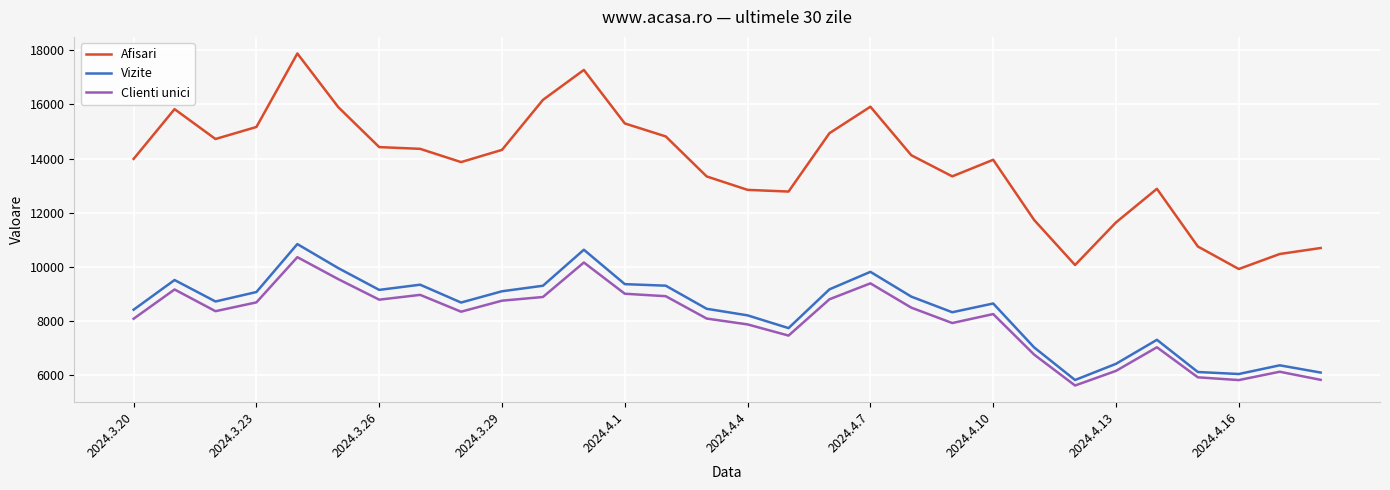

What is the difference between the maximum and minimum values in the Afisari series?

7952